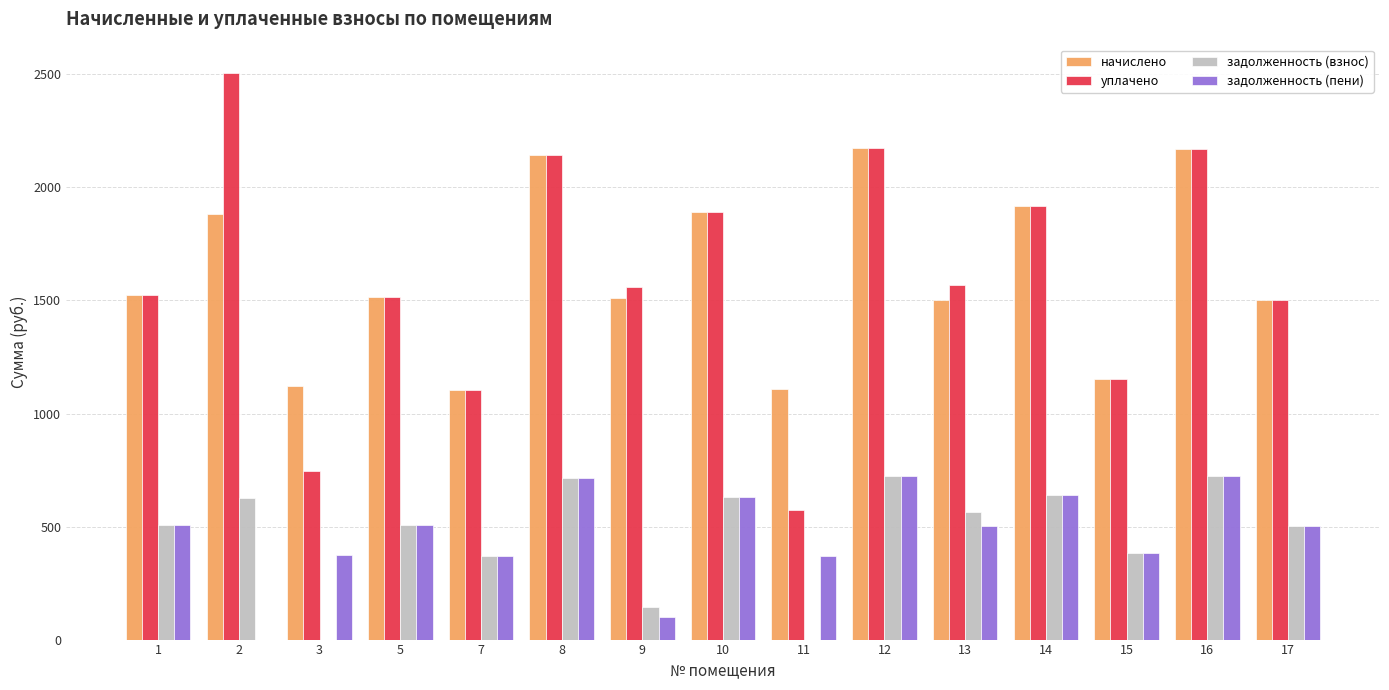

Is it true that задолженность (взнос) equals 139.7 at 17?

False